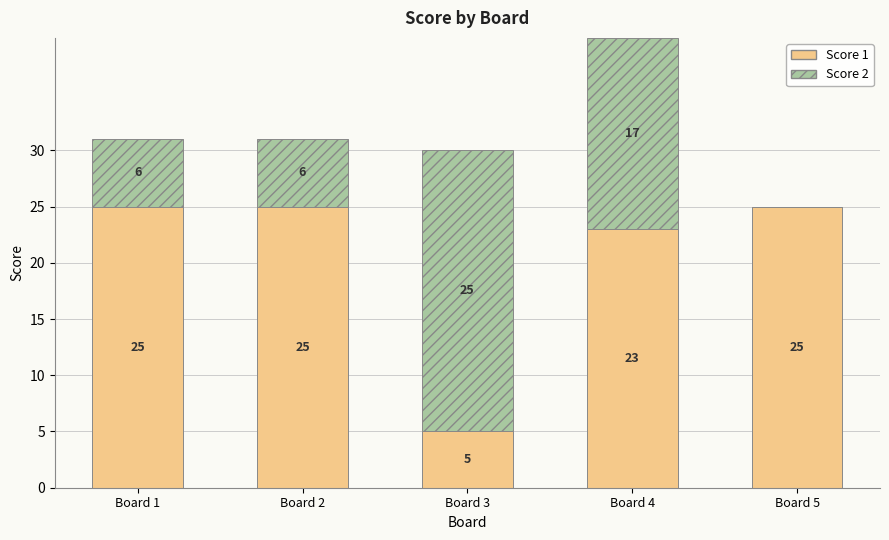

What are all the series names shown in the legend?

Score 1, Score 2